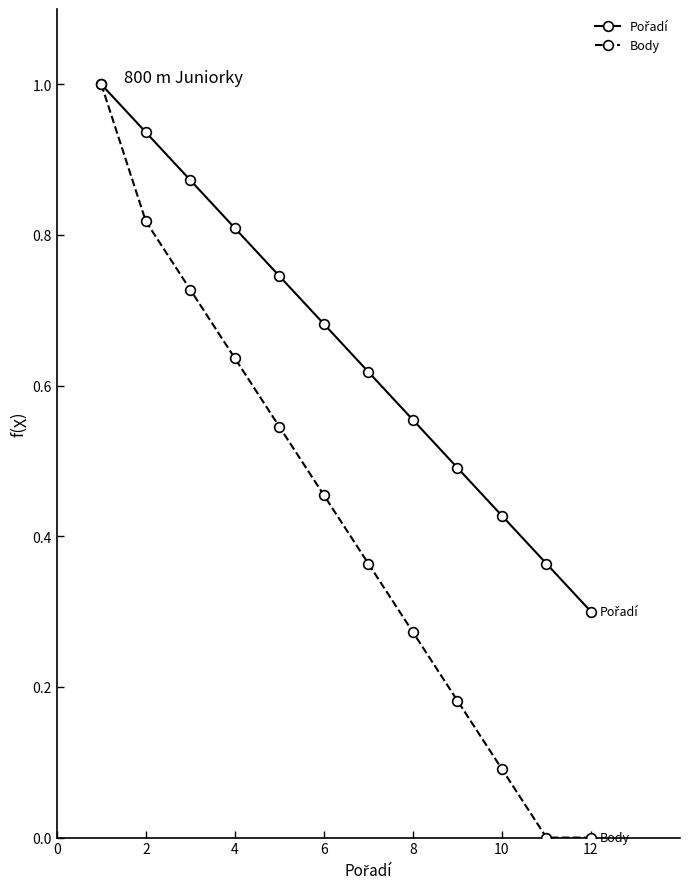

Which series has the widest spread of values?

Body